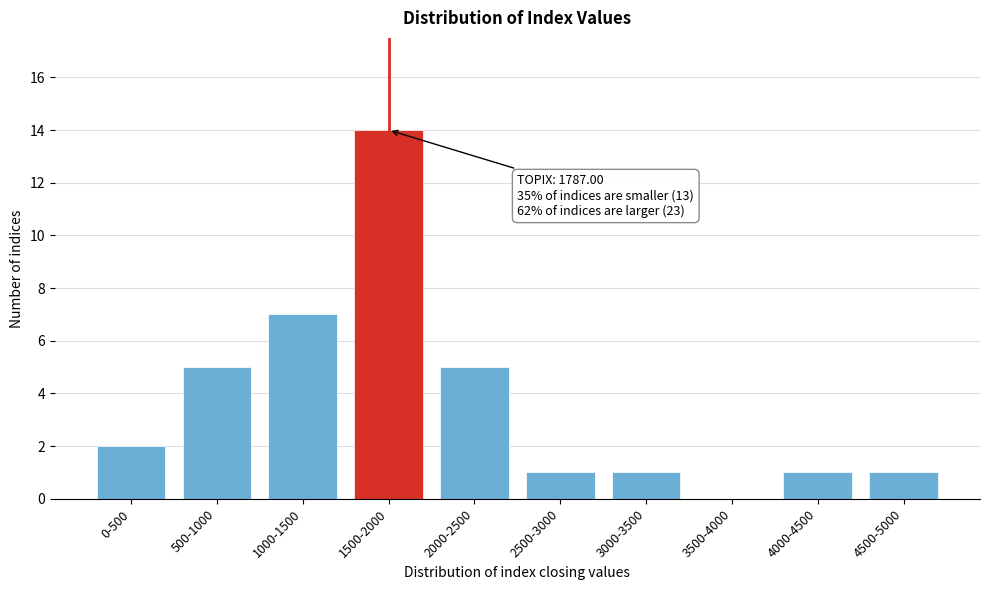

What is the change in value from 500-1000 to 1500-2000?

+9